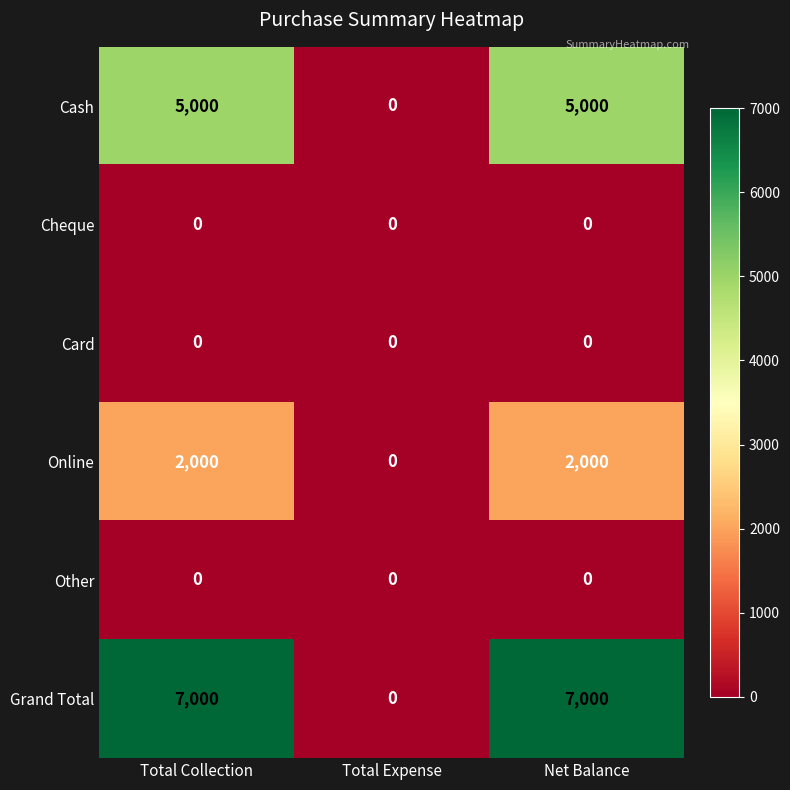

Read the Online value at Net Balance.

2000